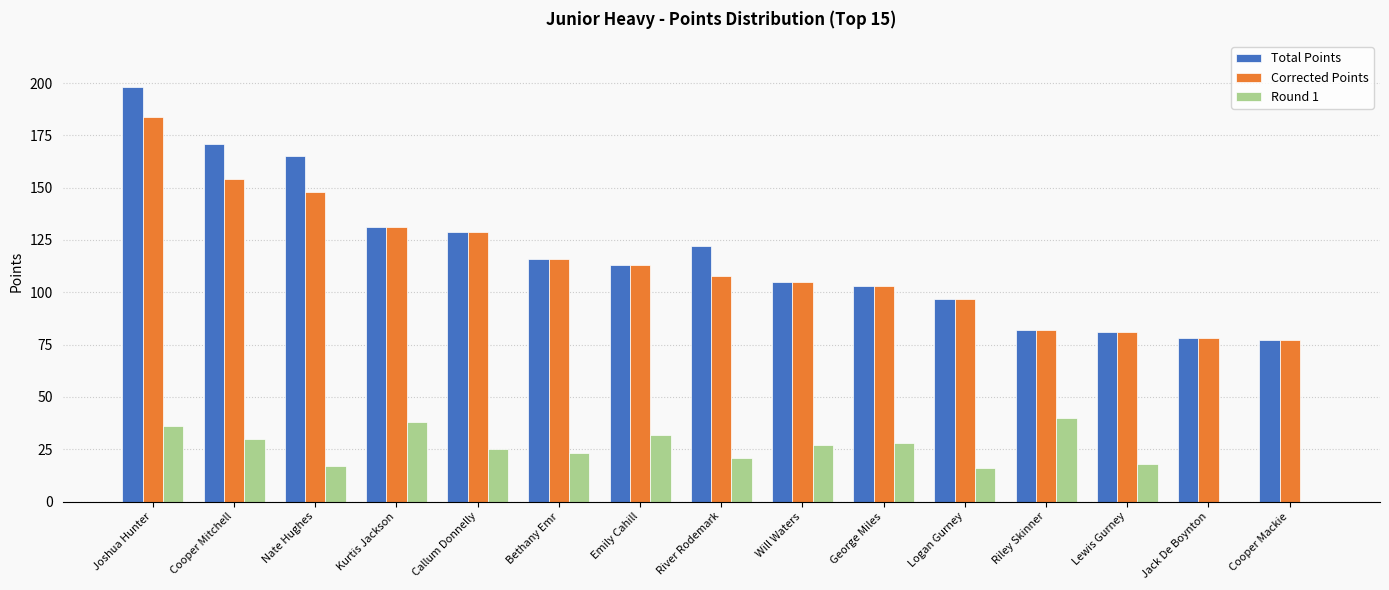

At which label does Corrected Points reach its peak?

Joshua Hunter